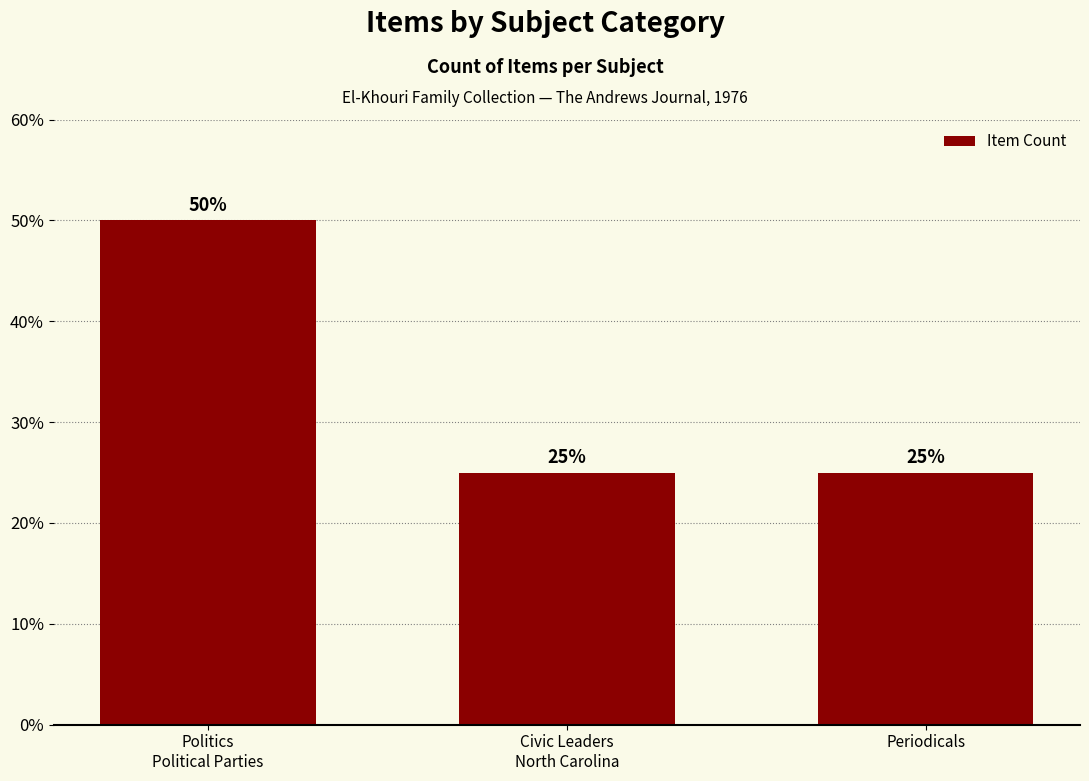

What is the sum of all values?

100